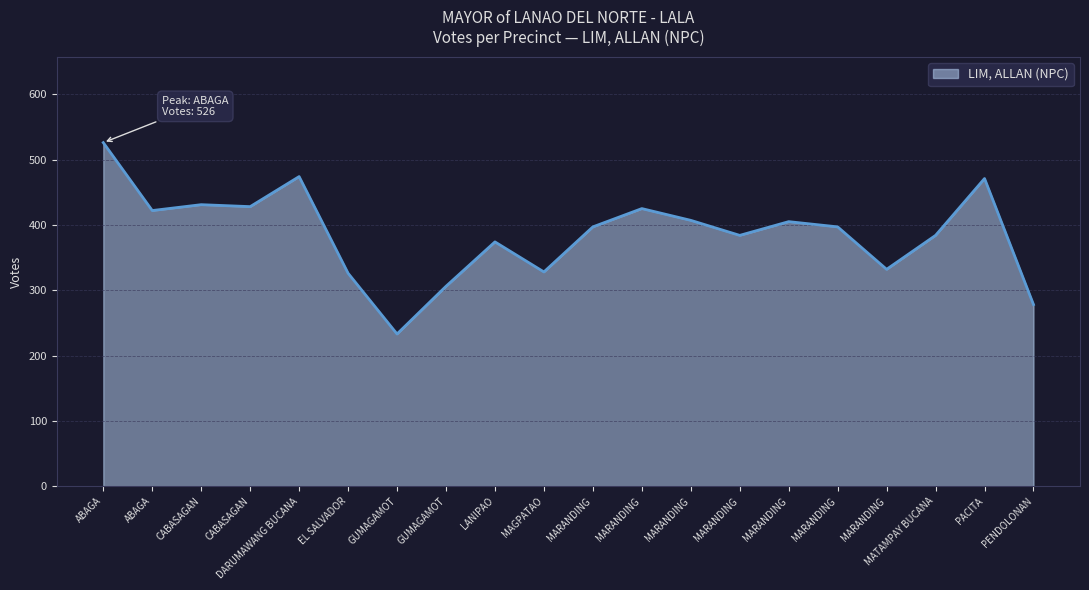

Reading left to right, list all the values displayed in this chart.

526	422	431	428	474	326	233	306	374	328	397	425	407	384	405	397	332	384	471	278